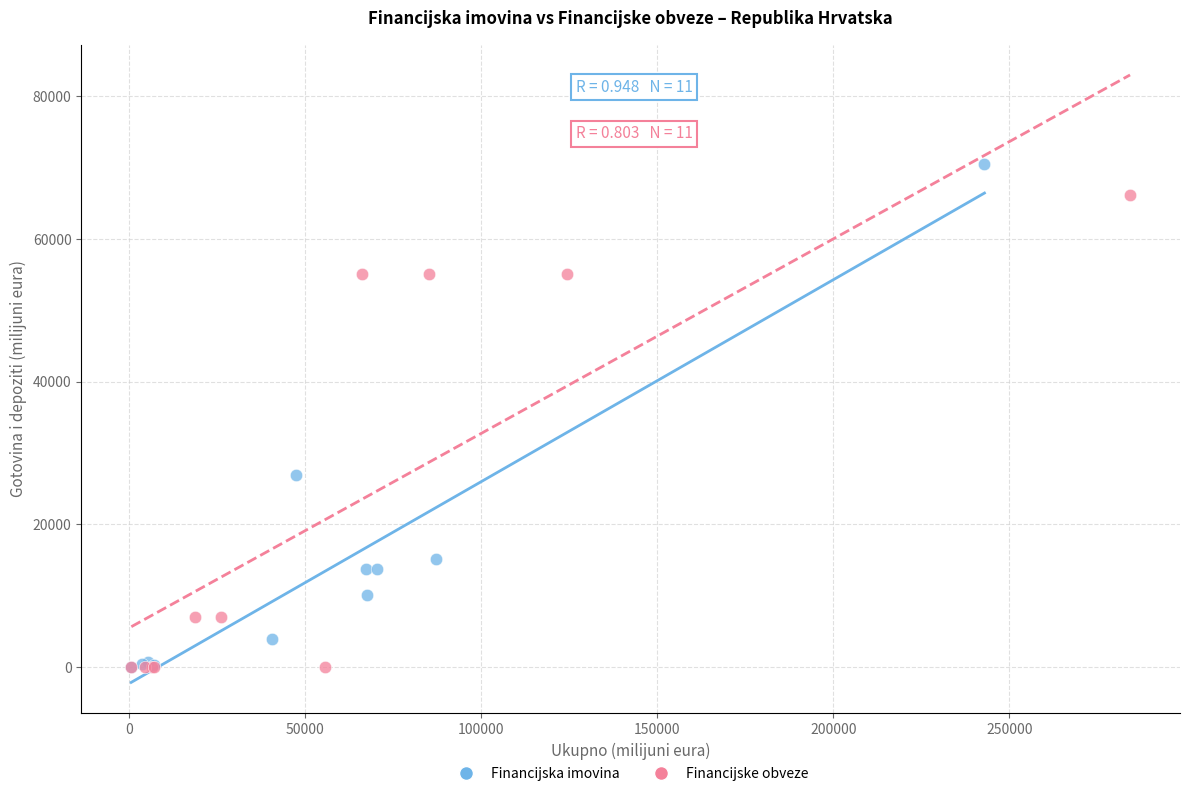

What are all the series names shown in the legend?

Financijska imovina, Financijske obveze